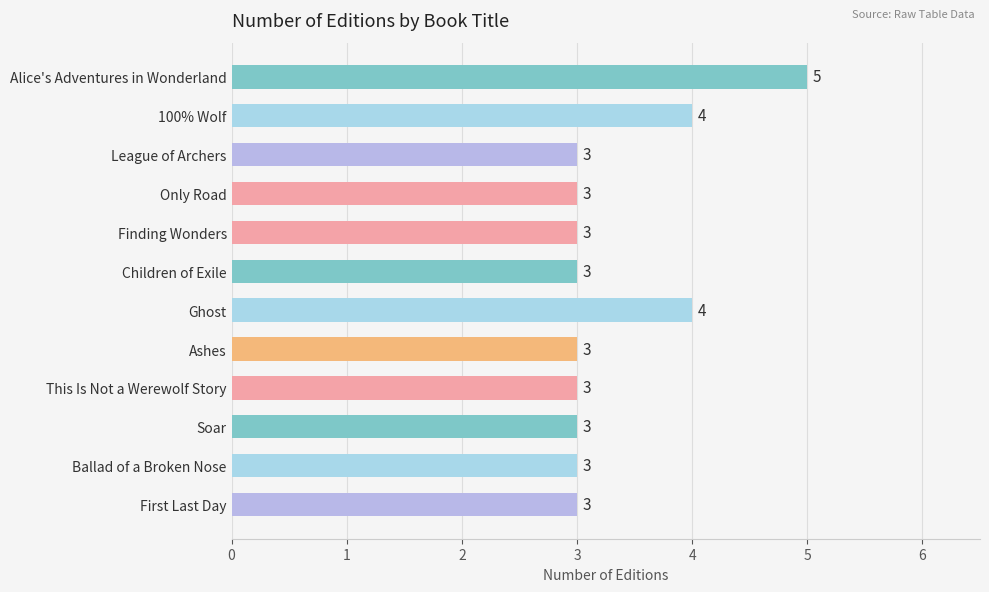

Reading top to bottom, extract all data points from this chart.

Alice's Adventures in Wonderland=5	100% Wolf=4	League of Archers=3	Only Road=3	Finding Wonders=3	Children of Exile=3	Ghost=4	Ashes=3	This Is Not a Werewolf Story=3	Soar=3	Ballad of a Broken Nose=3	First Last Day=3